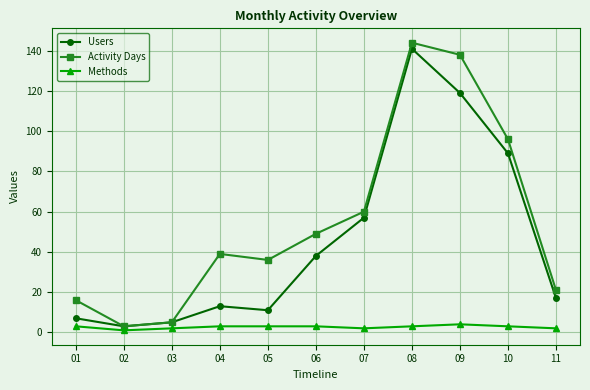

What is the average value of the Methods series?

3